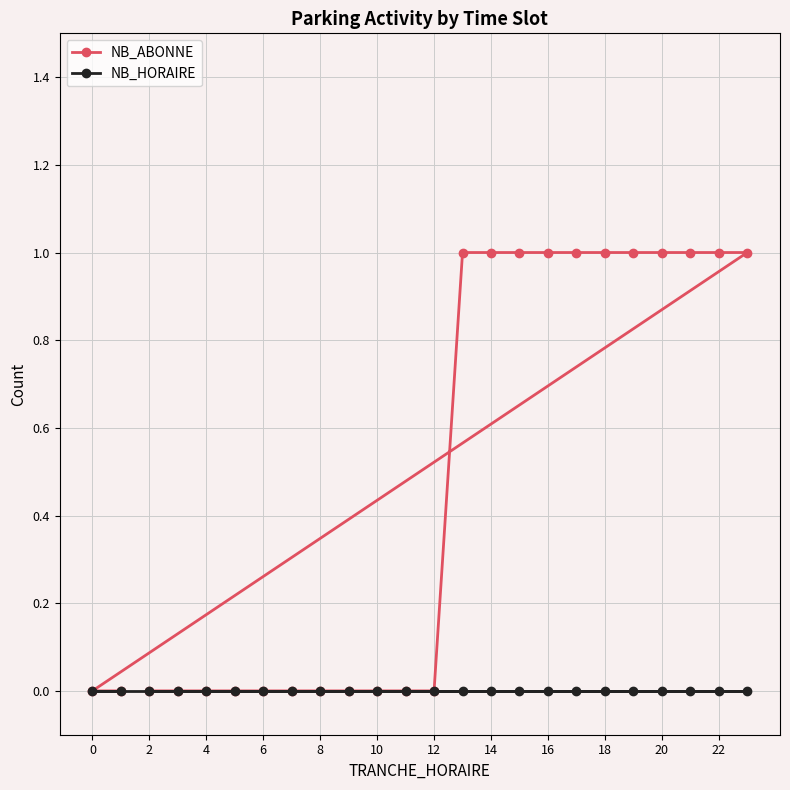

Reading left to right, what are all the values shown in this chart?

NB_ABONNE: 0	0	0	0	0	0	0	0	0	0	0	0	0	1	1	1	1	1	1	1	1	1	1	1
NB_HORAIRE: 0	0	0	0	0	0	0	0	0	0	0	0	0	0	0	0	0	0	0	0	0	0	0	0